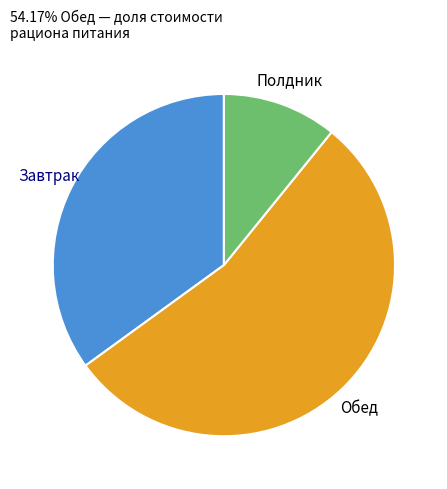

Is there any slice that represents more than half of the pie?

Yes